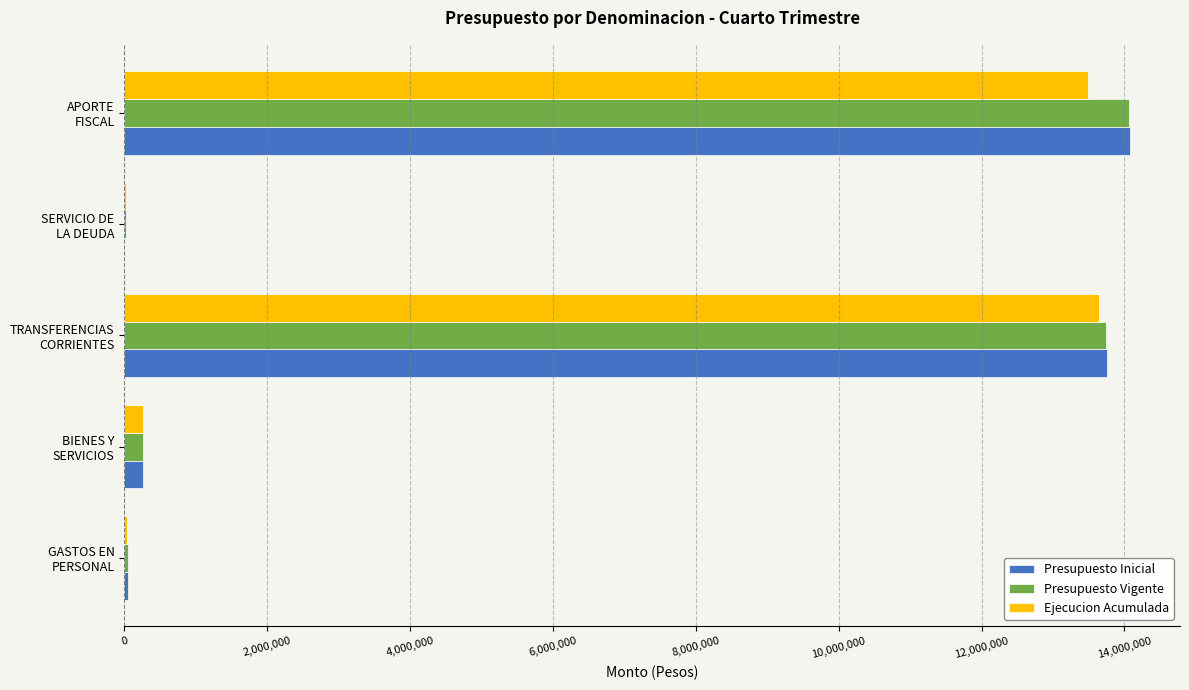

What is the maximum value for Presupuesto Inicial?

14074181